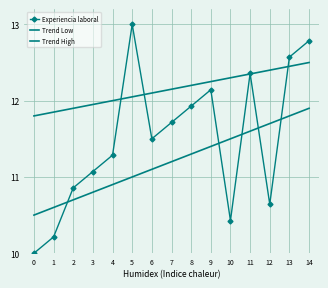

What is the total value across all series at 9?

35.8